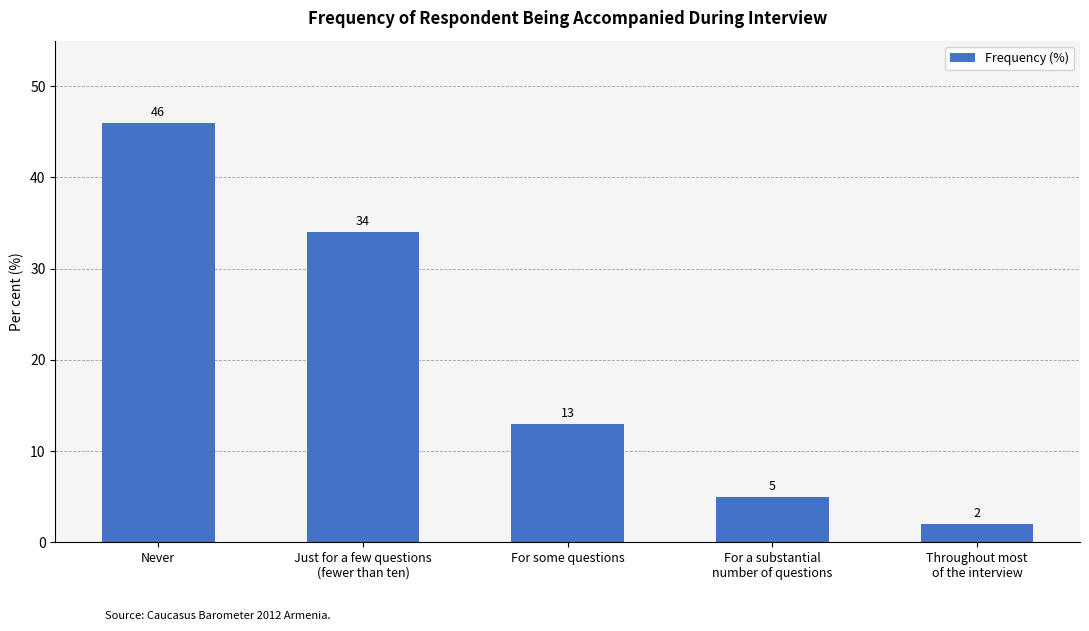

Which label corresponds to the smallest value in the chart?

Throughout most
of the interview